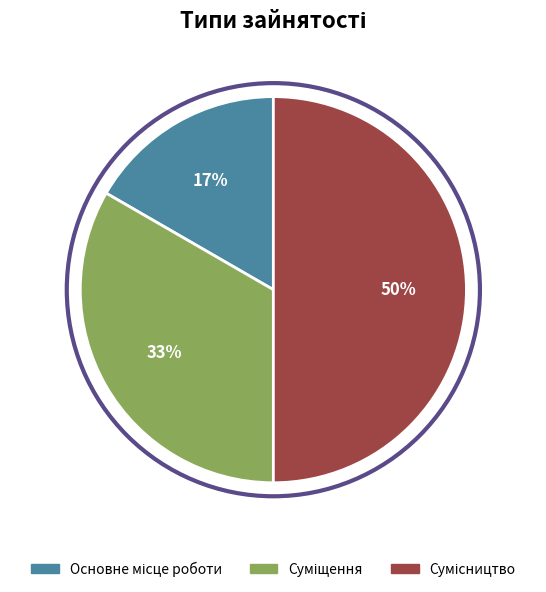

To the nearest percent, what is the difference between the largest and smallest slice percentages?

33%